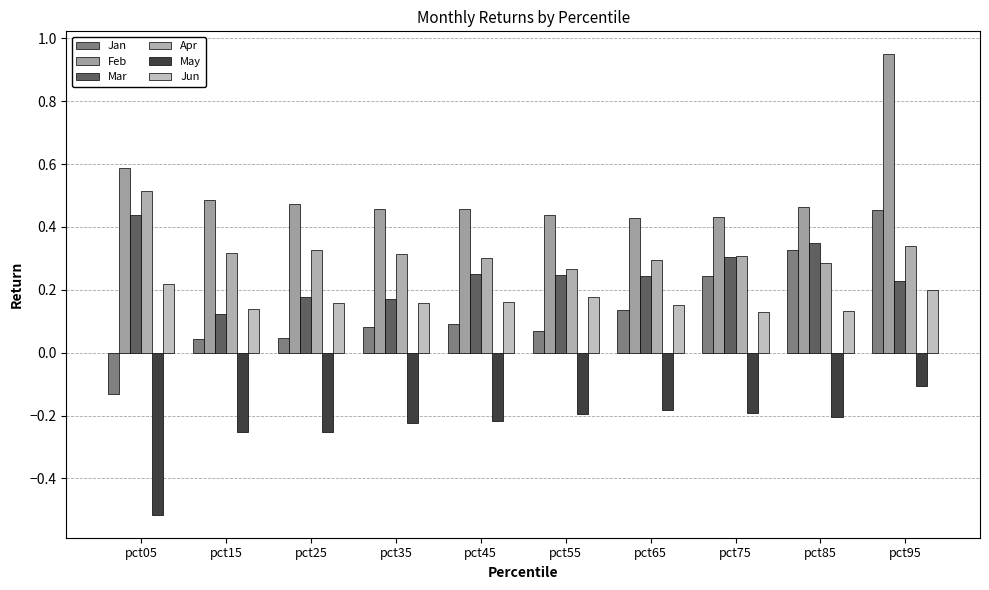

At which category is the sum across all series the highest?

pct95